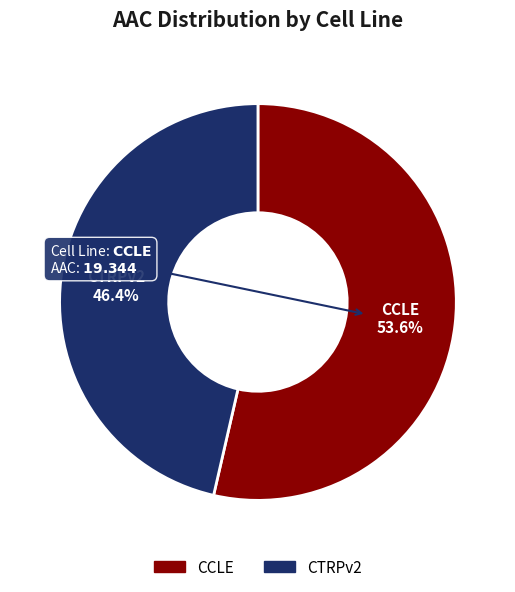

Approximately how many times larger is the value at CTRPv2 compared to CCLE?

0.9